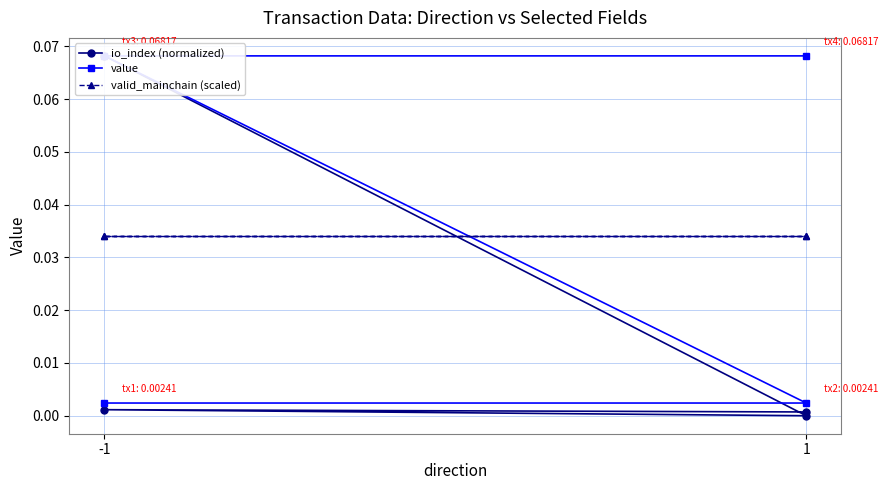

Does the chart have visible grid lines?

Yes